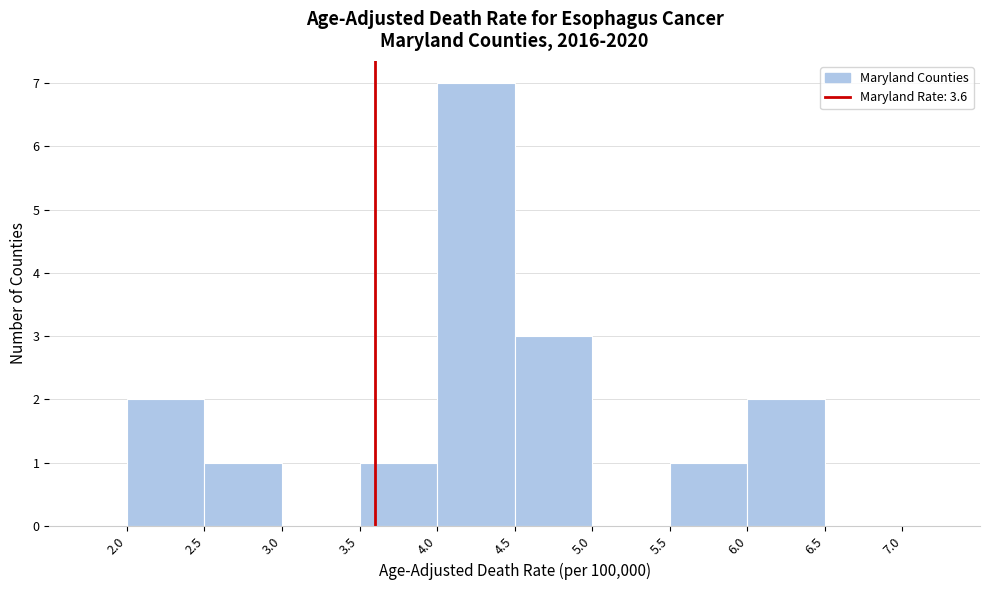

Reading left to right, transcribe this chart: for each bar, give the range it covers on the x-axis and its height. The values are not printed on the chart, so give them approximately, as read against the axis.

1.5 to 2.0: 0
2.0 to 2.5: 2
2.5 to 3.0: 1
3.0 to 3.5: 0
3.5 to 4.0: 1
4.0 to 4.5: 7
4.5 to 5.0: 3
5.0 to 5.5: 0
5.5 to 6.0: 1
6.0 to 6.5: 2
6.5 to 7.0: 0